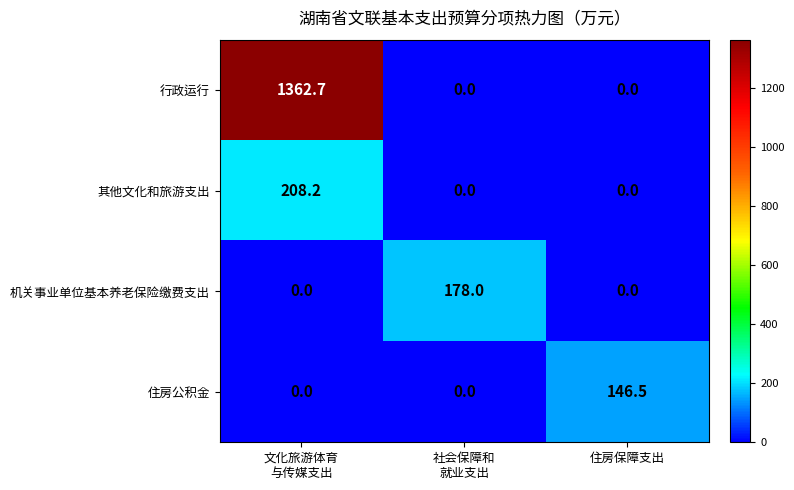

Which series has the largest total across all categories?

行政运行